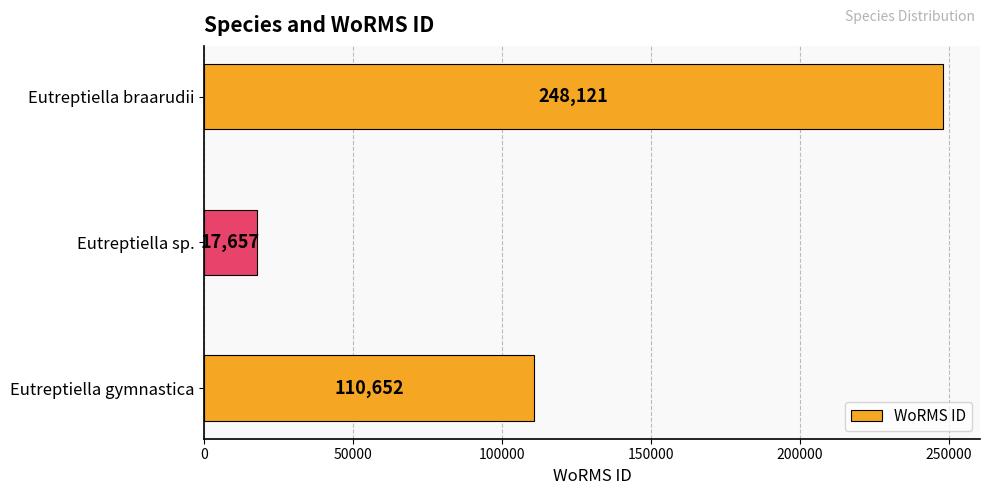

Reading bottom to top, transcribe all the data shown in this chart.

Eutreptiella gymnastica=110652	Eutreptiella sp.=17657	Eutreptiella braarudii=248121